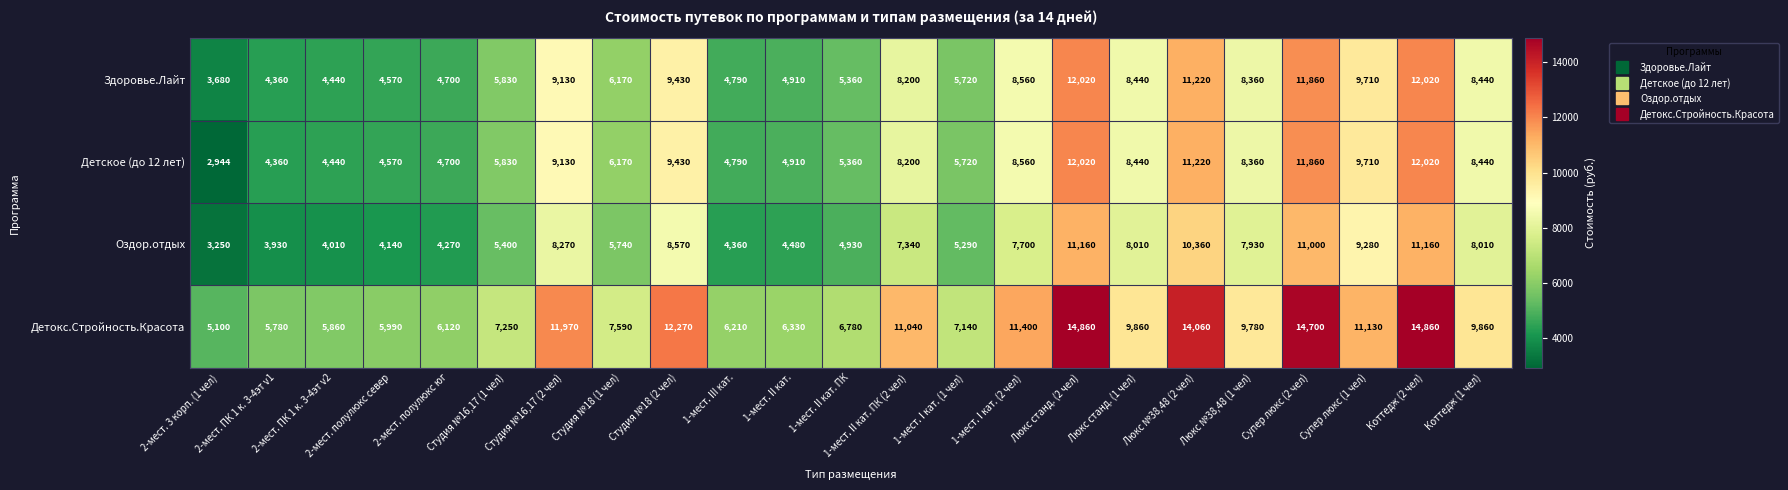

What is the average value of the Детское (до 12 лет) series?

7443